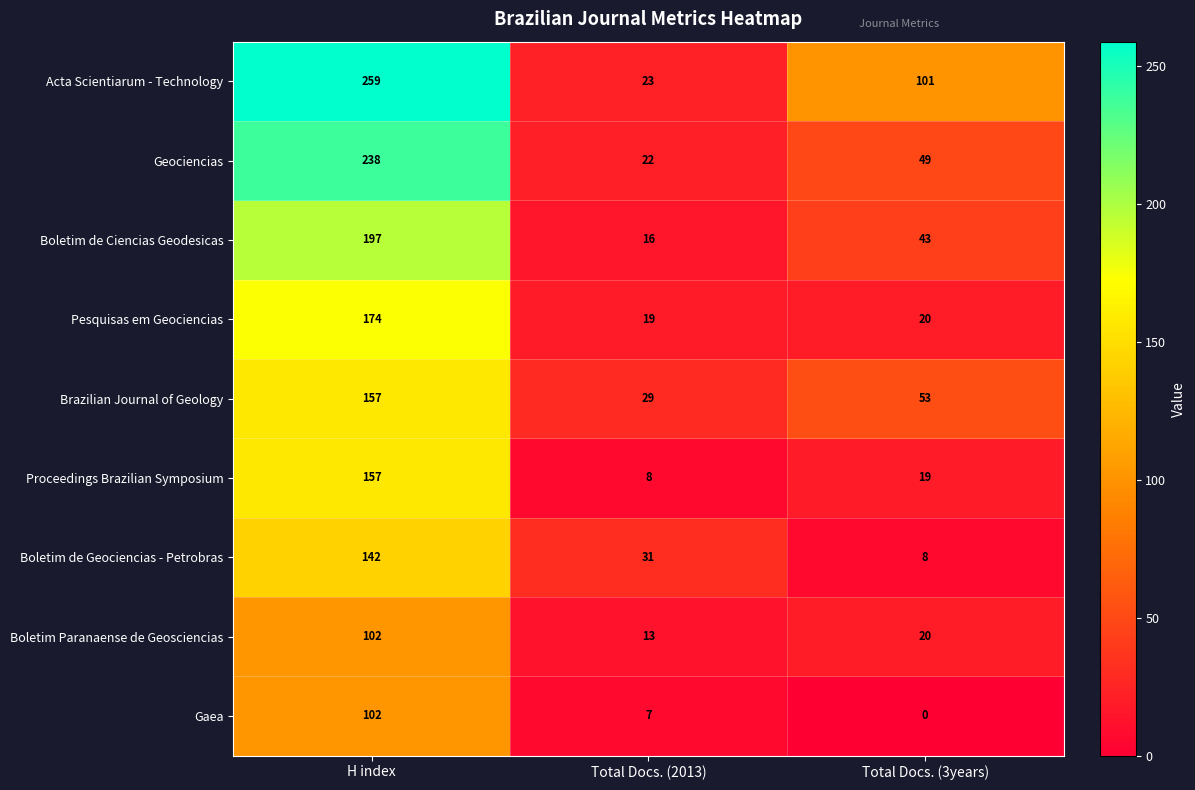

What is the total value across all series at Total Docs. (3years)?

313